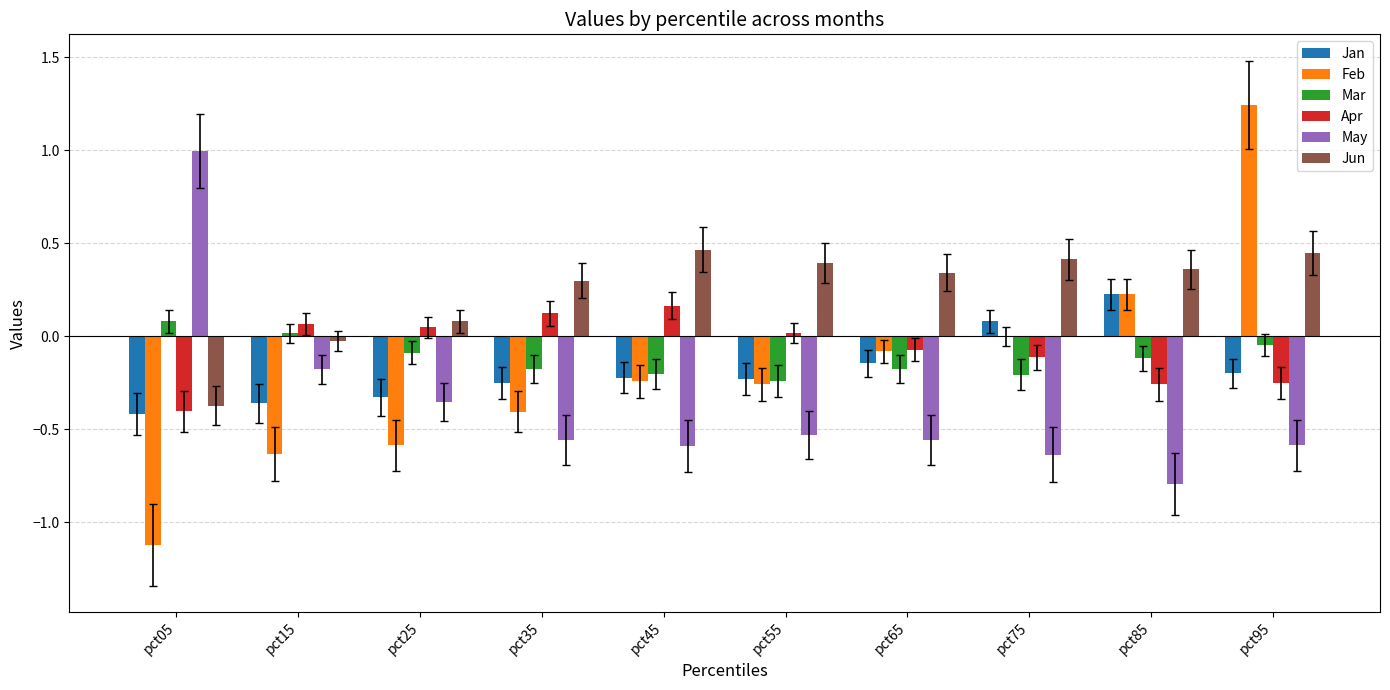

What is the sum of all Mar values?

-1.2